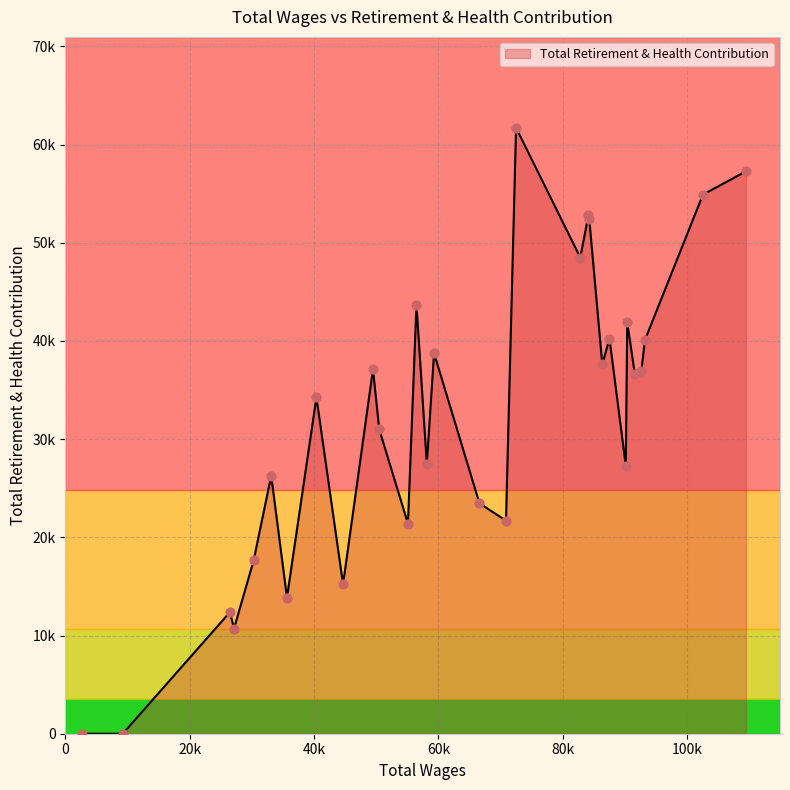

At how many categories does at least one series exceed 97430?

2